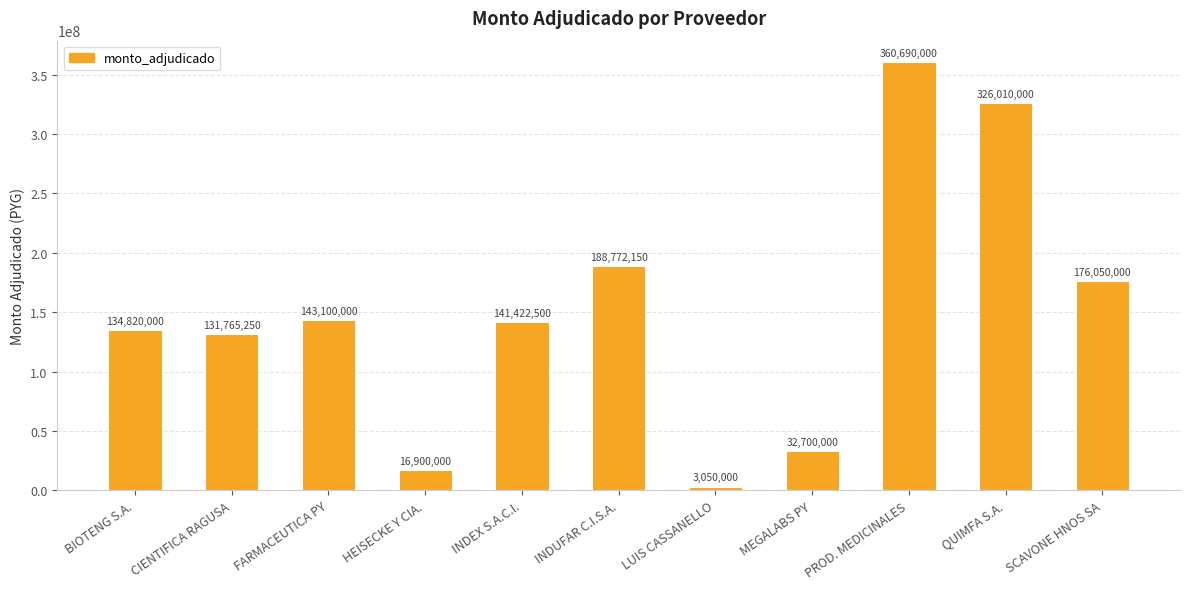

Read the value at SCAVONE HNOS SA.

176050000